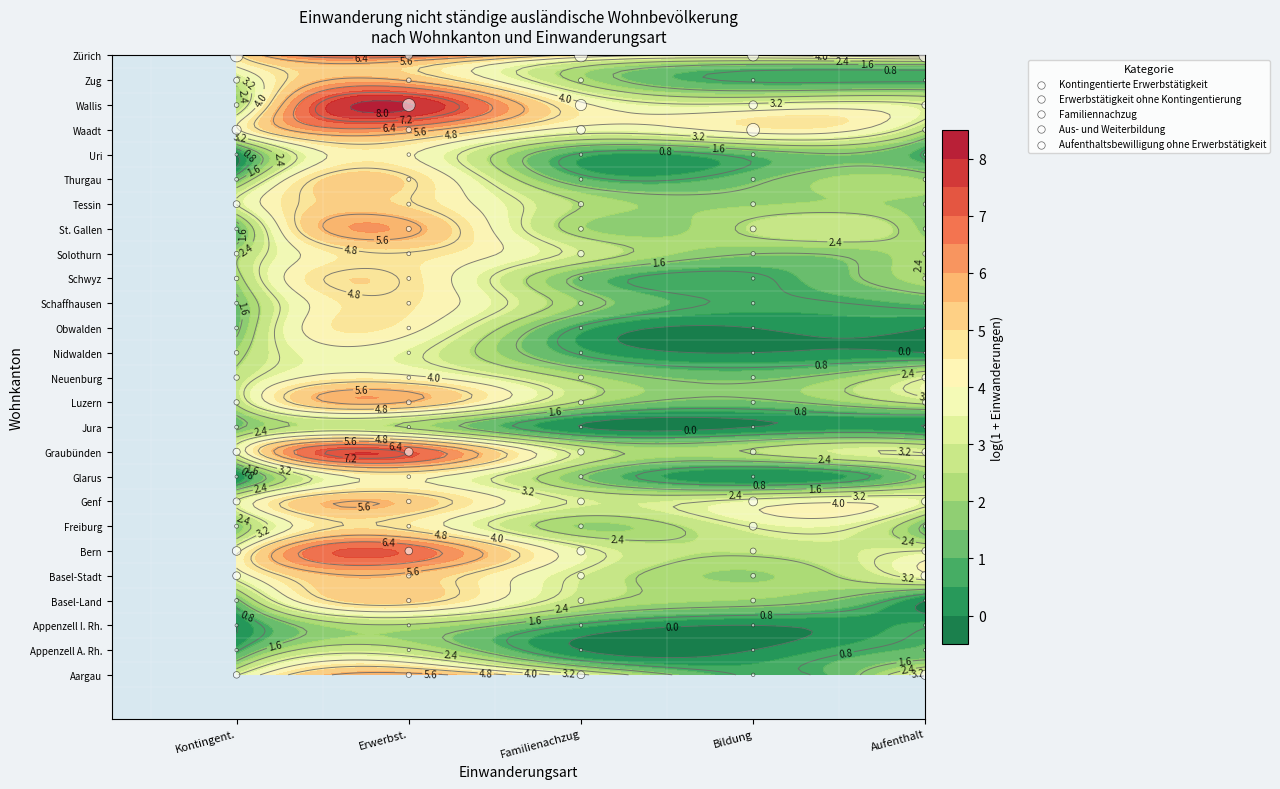

Count the number of data series in this chart.

5